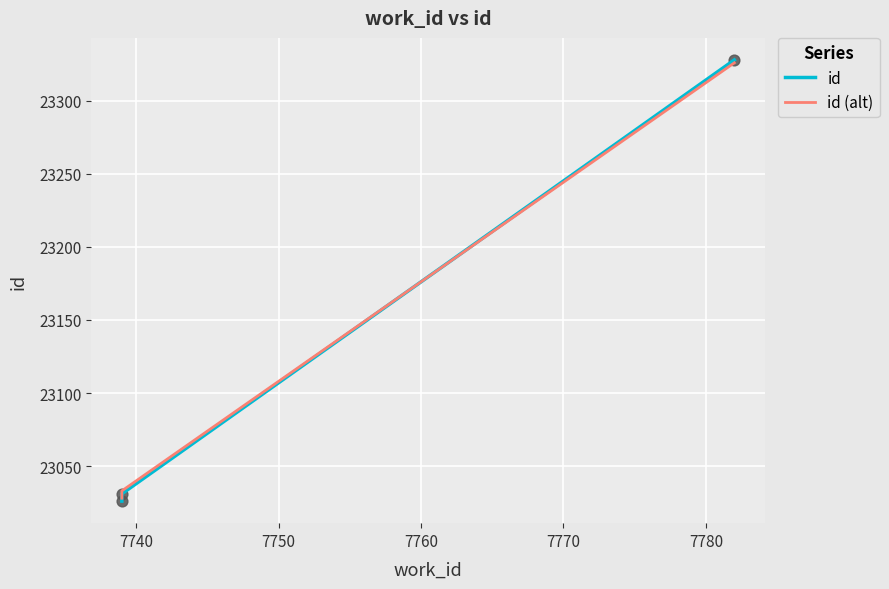

Which series reaches the maximum Y coordinate?

id